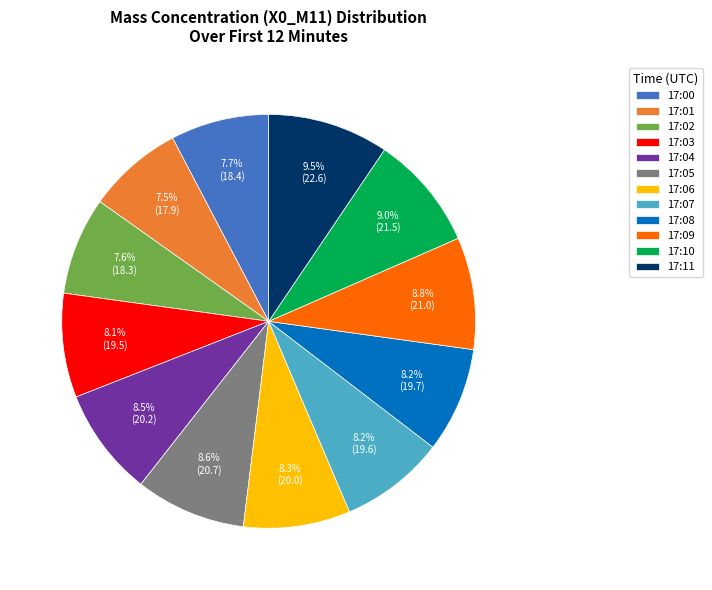

Is there a majority slice in this chart?

No